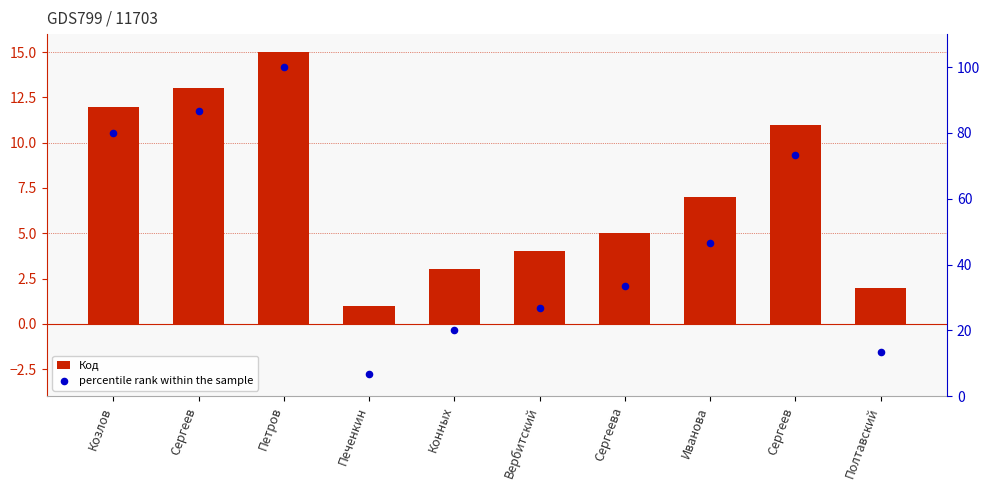

At which category is the sum across all series the highest?

Петров